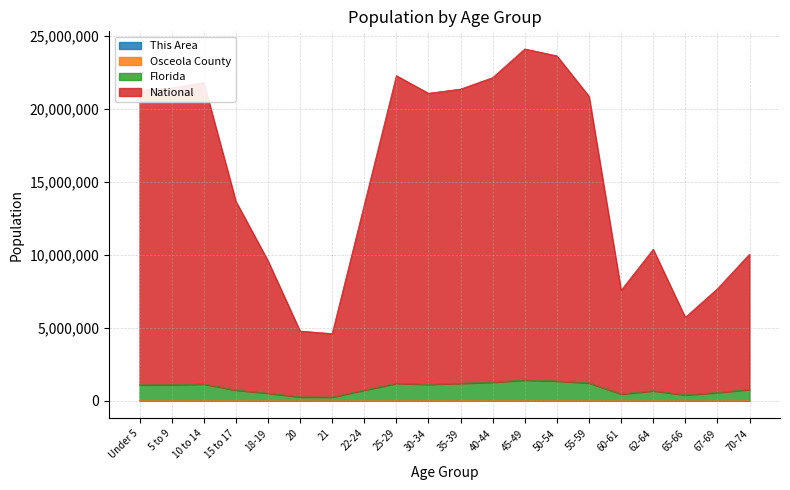

What is the label of the 8th point from the right?

45-49